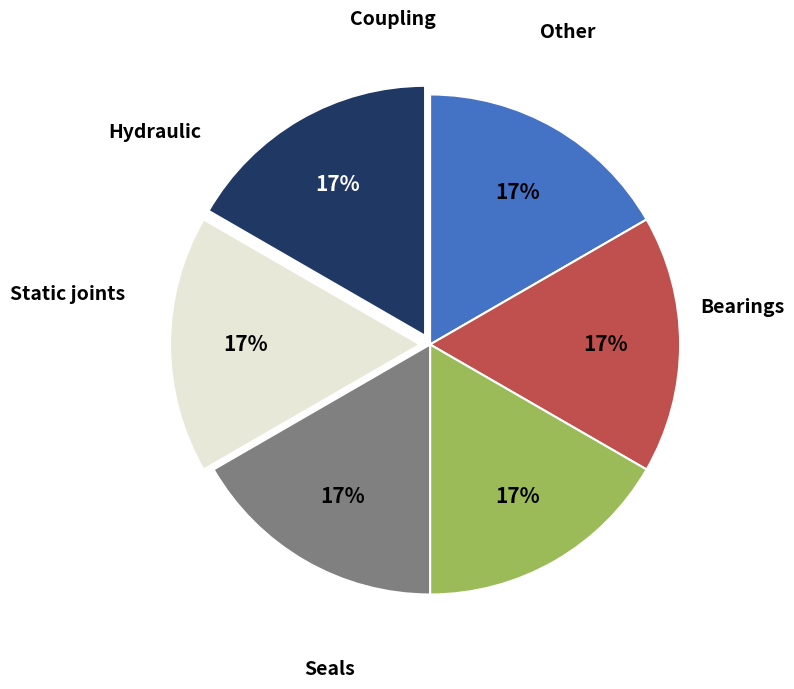

How many slices are in this pie chart?

6